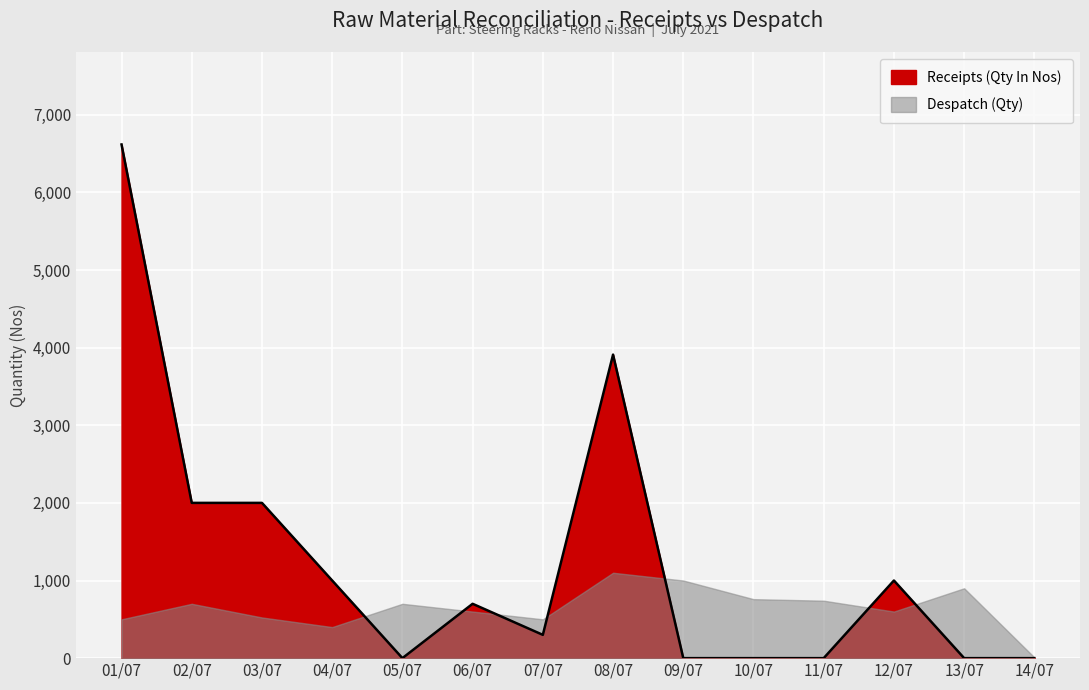

List the labels in order of value, smallest first.

05/07, 09/07, 10/07, 11/07, 13/07, 14/07, 07/07, 06/07, 04/07, 12/07, 02/07, 03/07, 08/07, 01/07